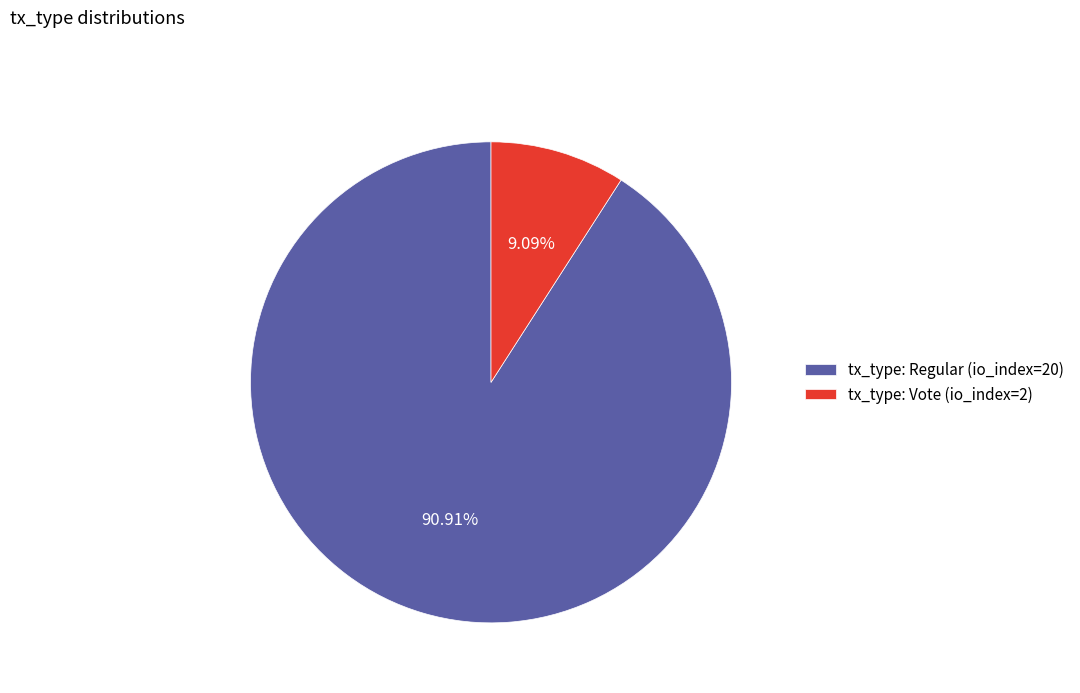

To the nearest percent, what is the combined percentage of tx_type: Regular (io_index=20) and tx_type: Vote (io_index=2)?

100%